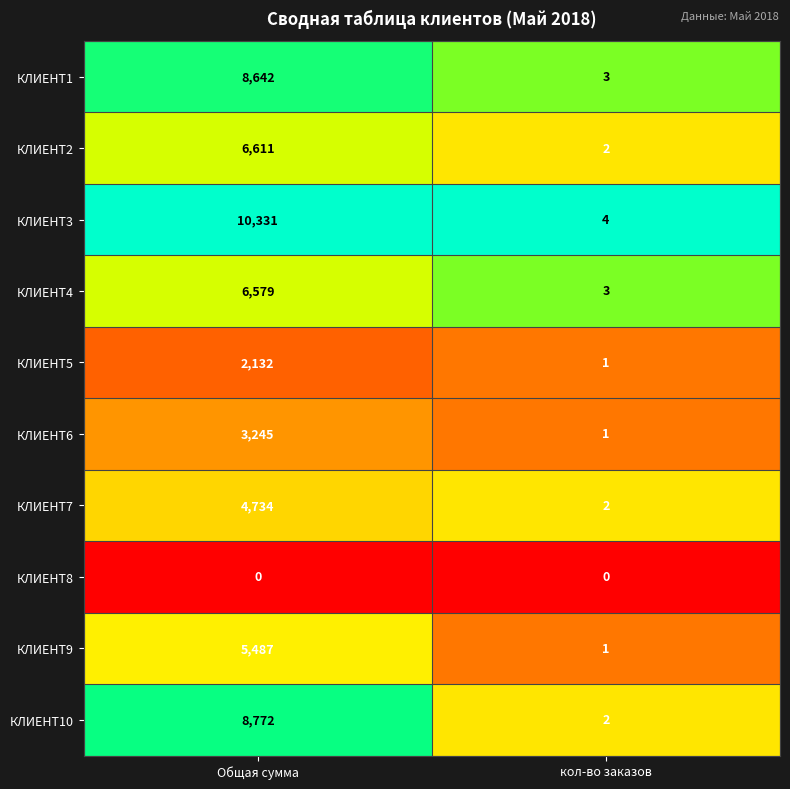

At which category is the sum across all series the highest?

Общая сумма